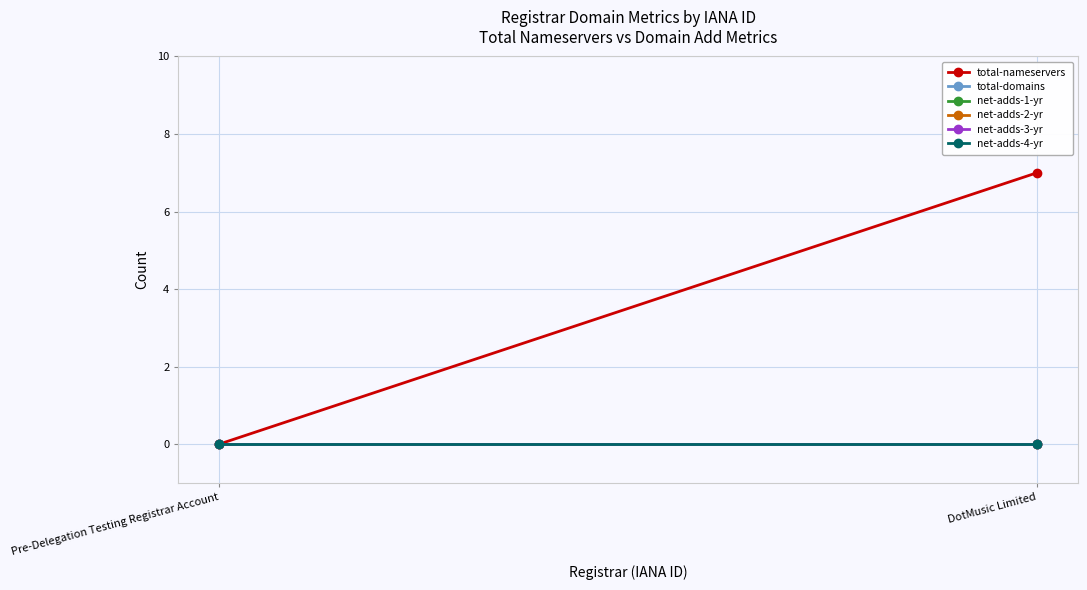

What is the label of the 1st point from the right?

DotMusic Limited